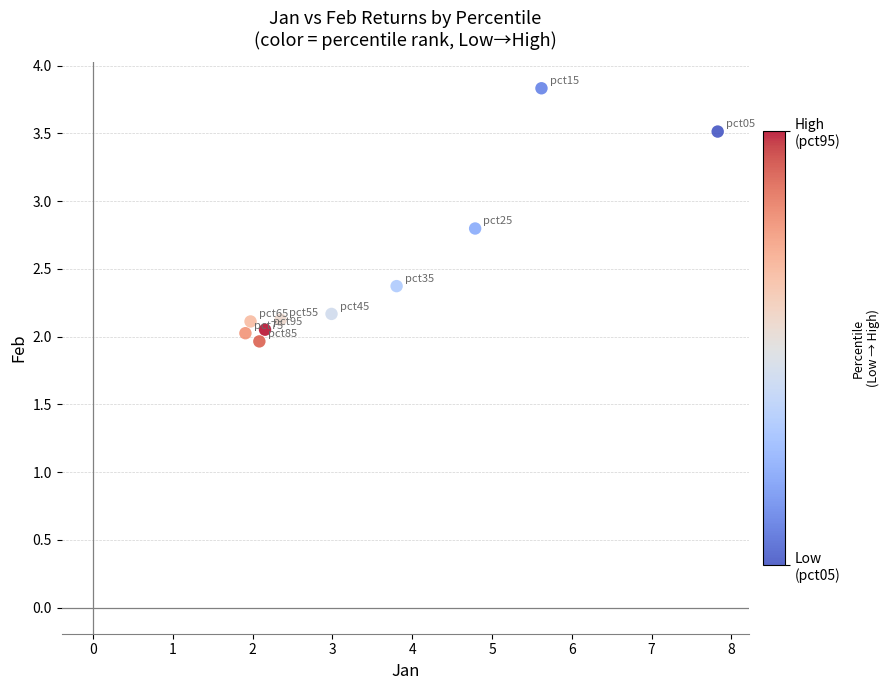

What is the range of Y values (max minus min)?

1.9